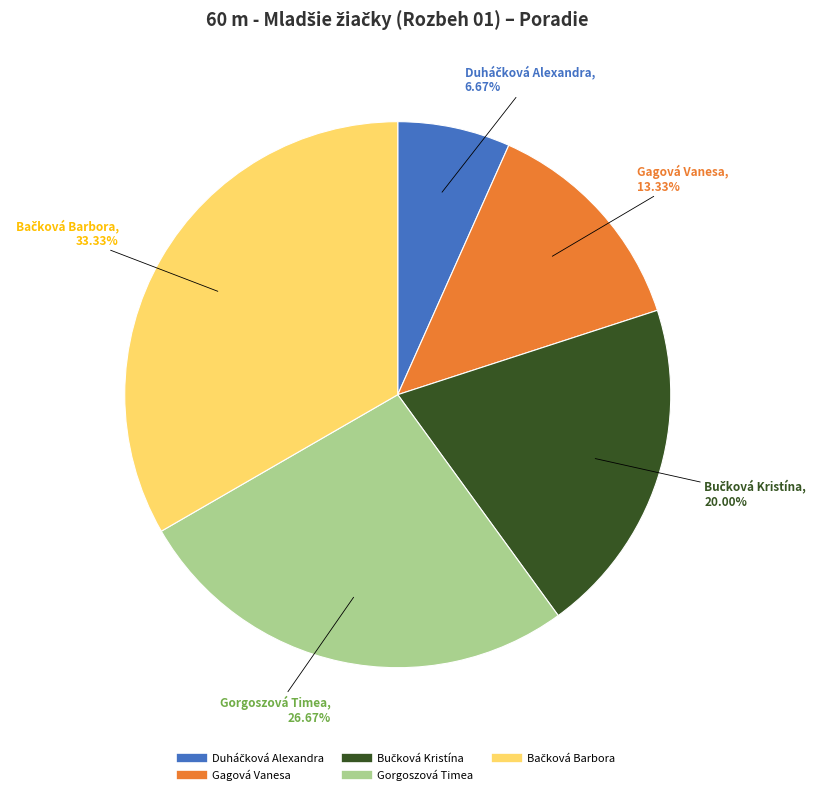

What percentage is the Gorgoszová Timea slice, to the nearest percent?

27%